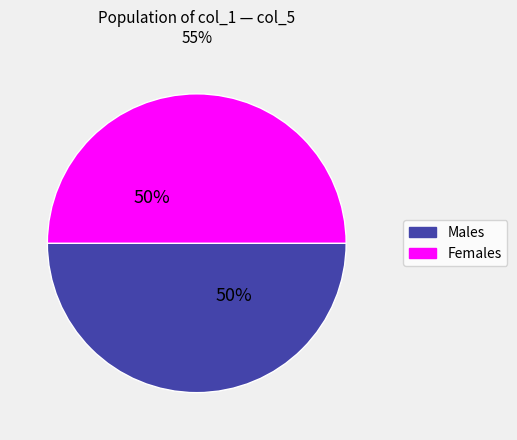

The Females slice represents 38% of the pie. True or false?

False